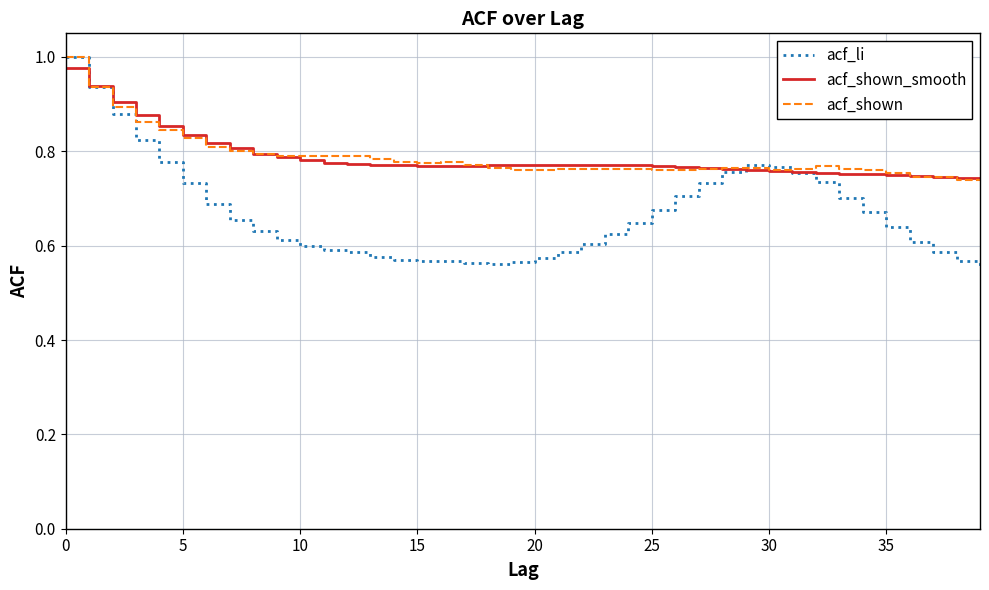

What are all the series names shown in the legend?

acf_li, acf_shown_smooth, acf_shown